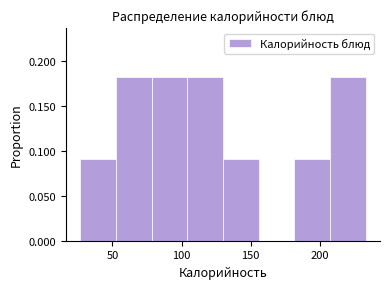

Reading left to right, list every bar in this chart as the range it spans on the x-axis followed by its height. Neither the bar edges nor the heights are printed on the chart, so give them approximately, as read against the axes.

25 to 55: 0.09
55 to 80: 0.18
80 to 105: 0.18
105 to 130: 0.18
130 to 155: 0.09
155 to 180: 0
180 to 205: 0.09
205 to 235: 0.18